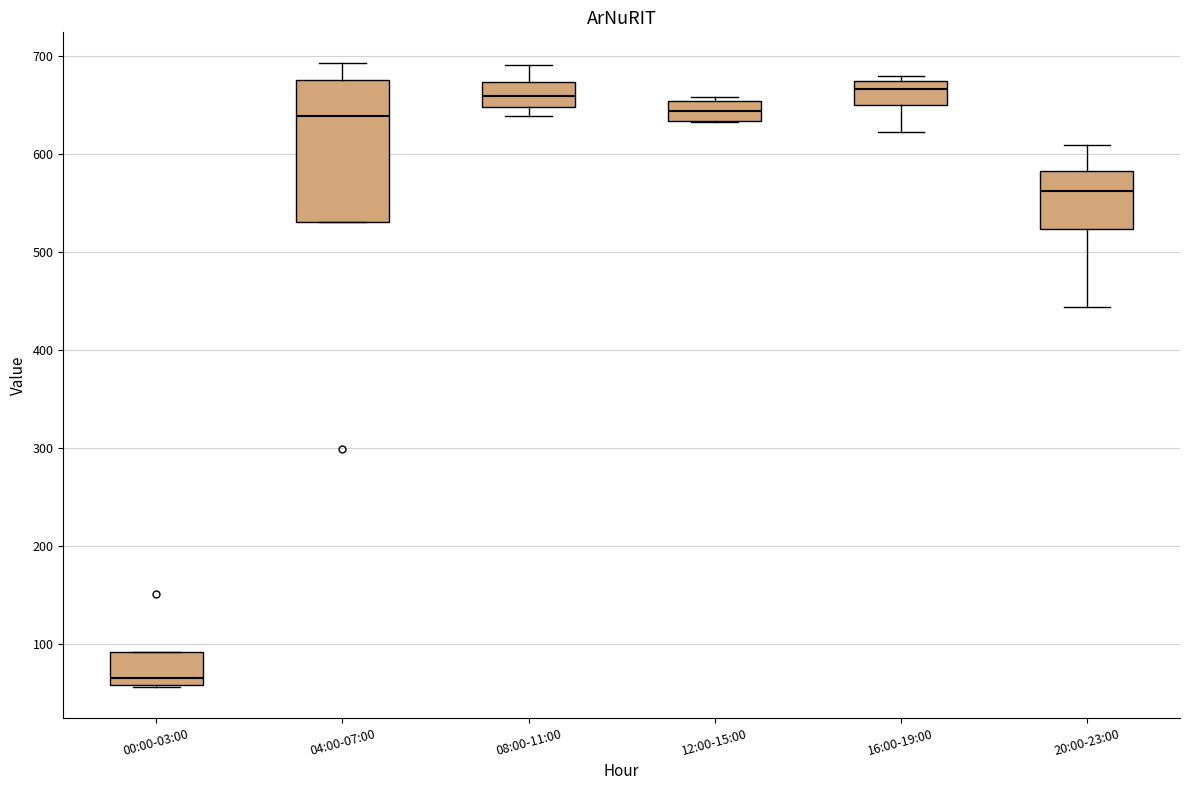

Reading left to right, read every box against the y-axis: the position of its median line, the range the box covers, and the ends of its whiskers. The values are not printed on the chart, so give them approximately, as read against the axis.

00:00-03:00: median 70, box 60 to 90, whiskers 60 to 90
04:00-07:00: median 640, box 530 to 680, whiskers 530 to 690
08:00-11:00: median 660, box 650 to 670, whiskers 640 to 690
12:00-15:00: median 640, box 630 to 650, whiskers 630 to 660
16:00-19:00: median 670 (just below the box's upper edge), box 650 to 670, whiskers 620 to 680
20:00-23:00: median 560, box 520 to 580, whiskers 440 to 610